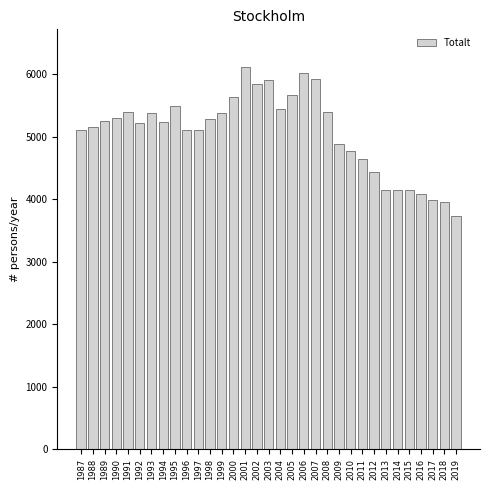

What is the smallest value displayed?

3731